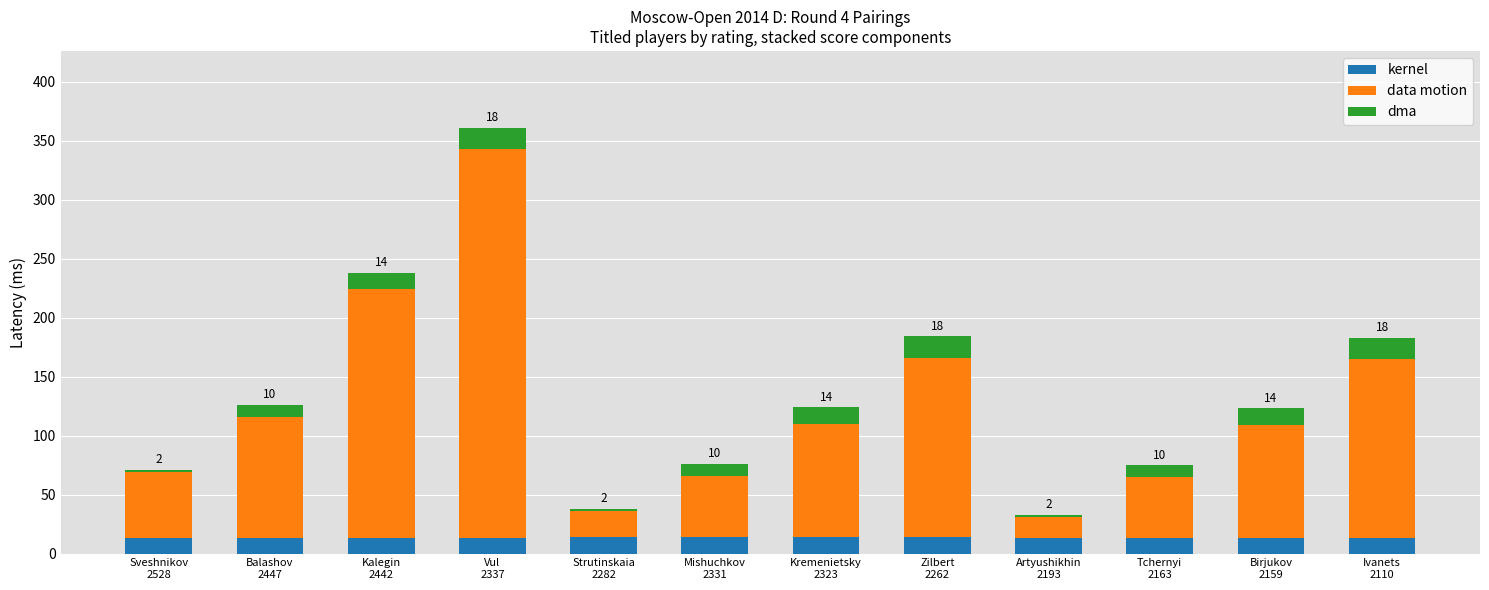

What is the lowest value of the kernel series?

13